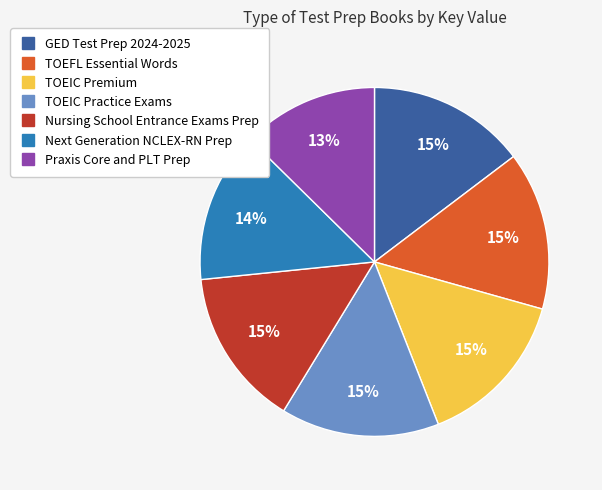

To the nearest percent, what is the average slice percentage?

14%